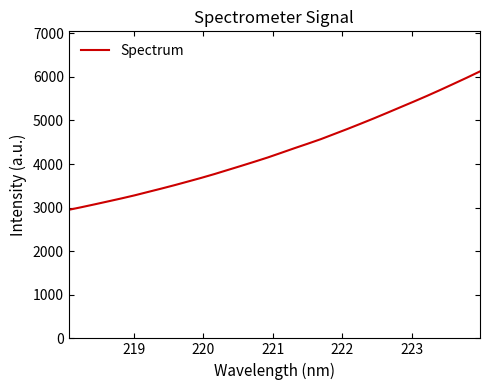

What is the greatest value displayed?

6125.3